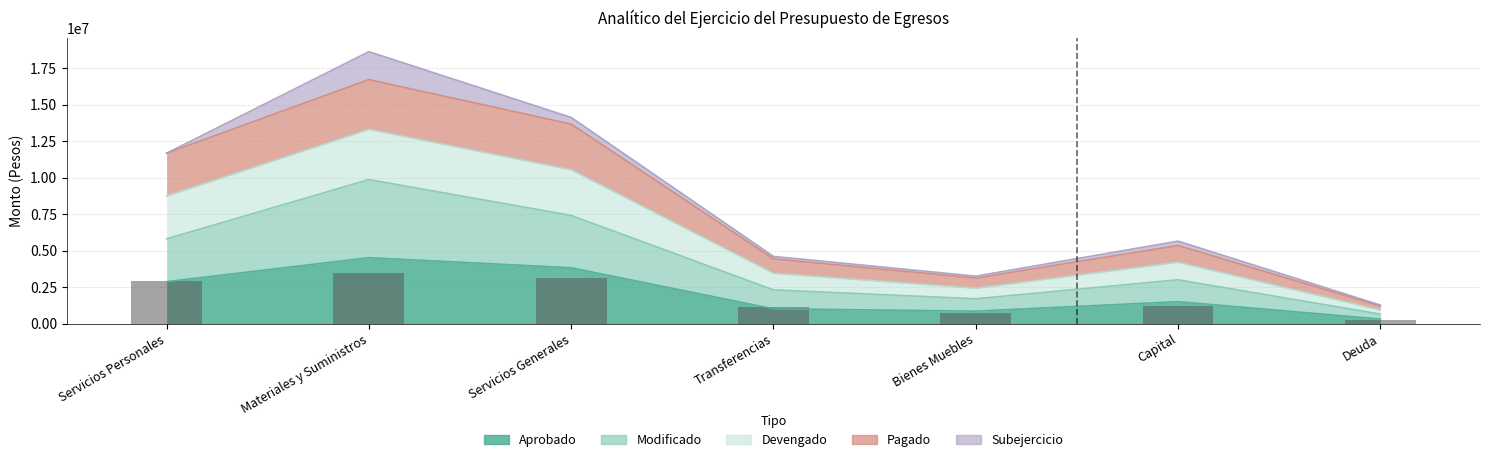

Is it true that the value at Servicios Generales is 3128553.9?

True